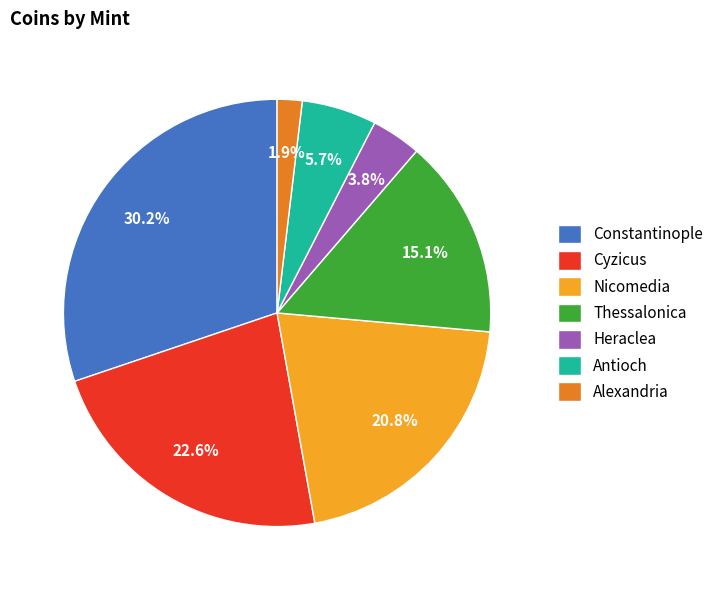

To the nearest percent, what percentage of the pie is Alexandria?

2%